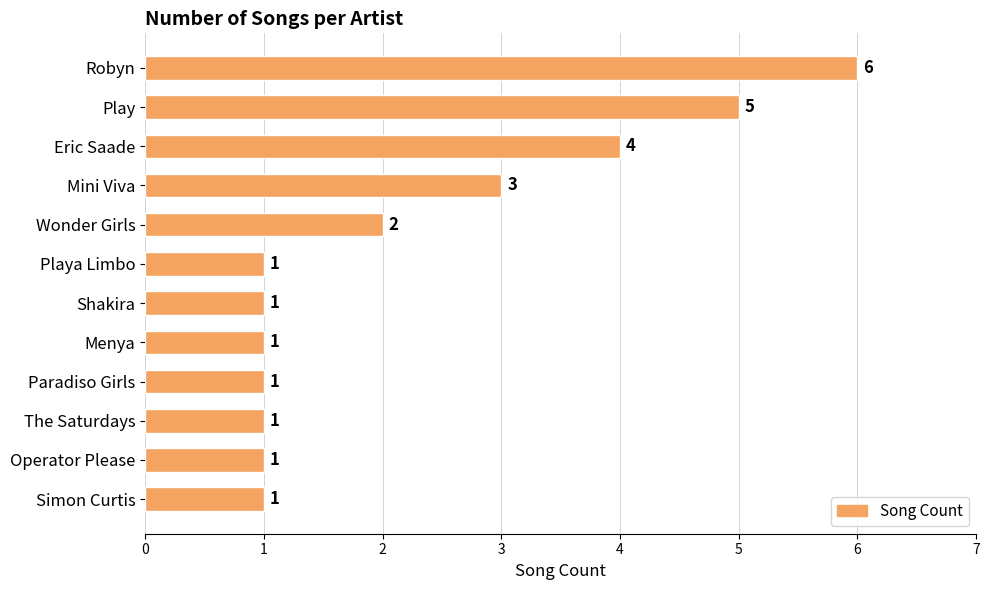

What is the ratio of the value at Wonder Girls to the value at Play?

0.4